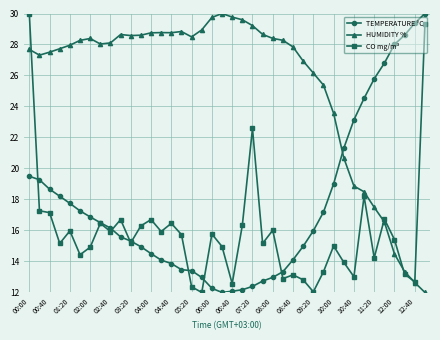

What is the difference between the maximum and minimum values in the TEMPERATURE °C series?

18.0